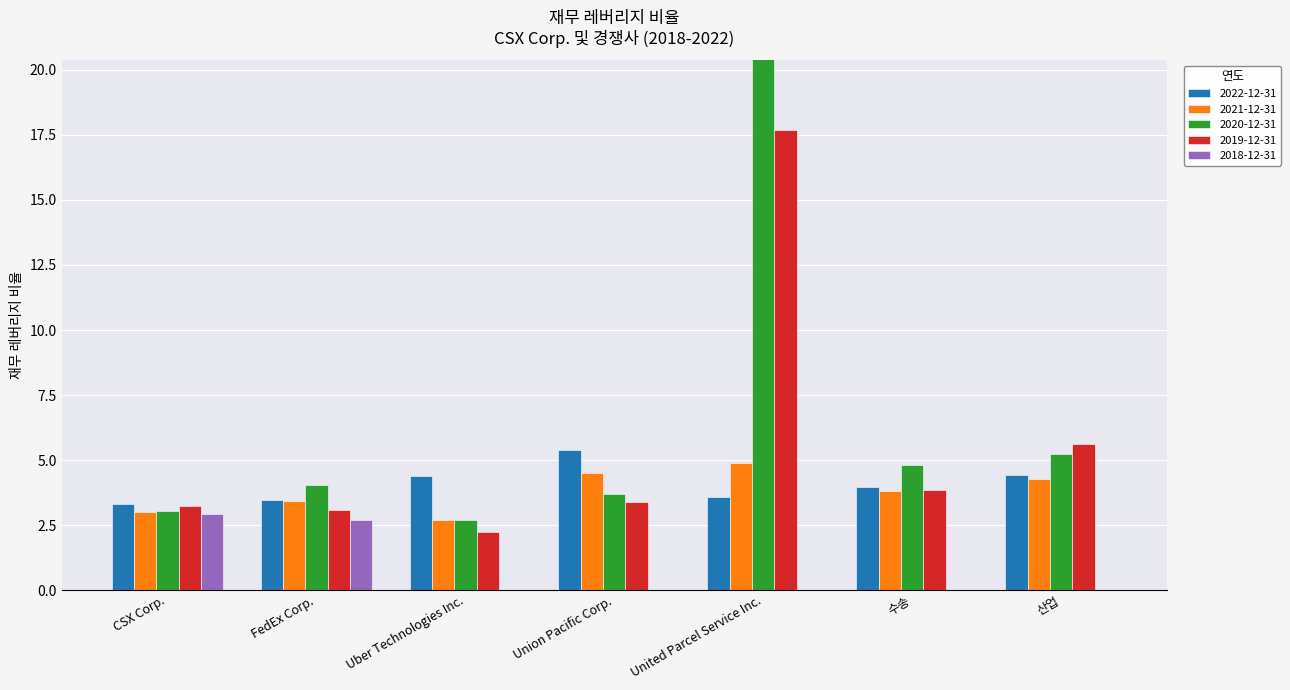

Rank the categories by 2020-12-31 value from highest to lowest.

United Parcel Service Inc., 산업, 수송, FedEx Corp., Union Pacific Corp., CSX Corp., Uber Technologies Inc.